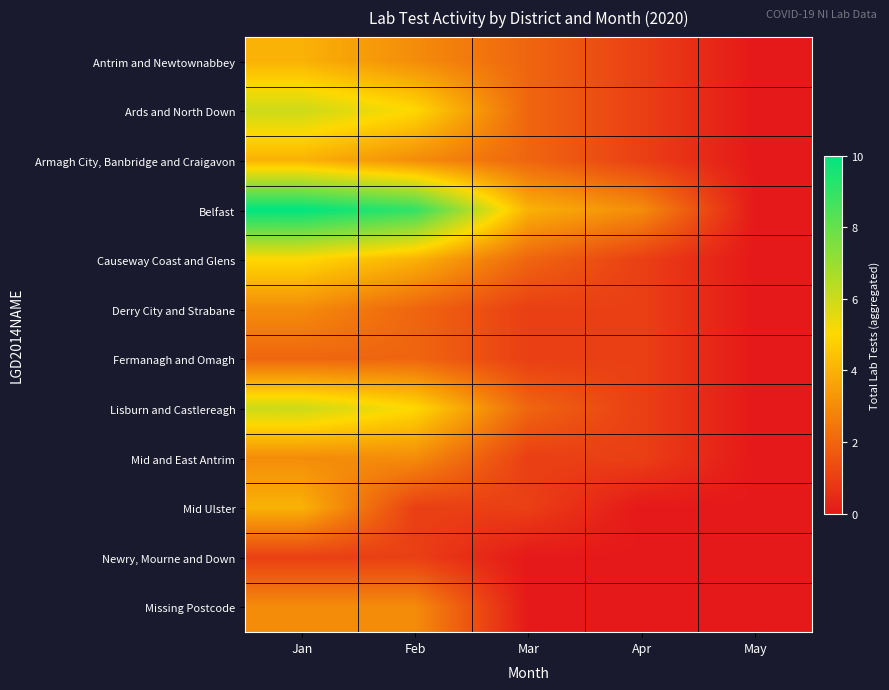

At which category does the chart reach its minimum across all series?

May